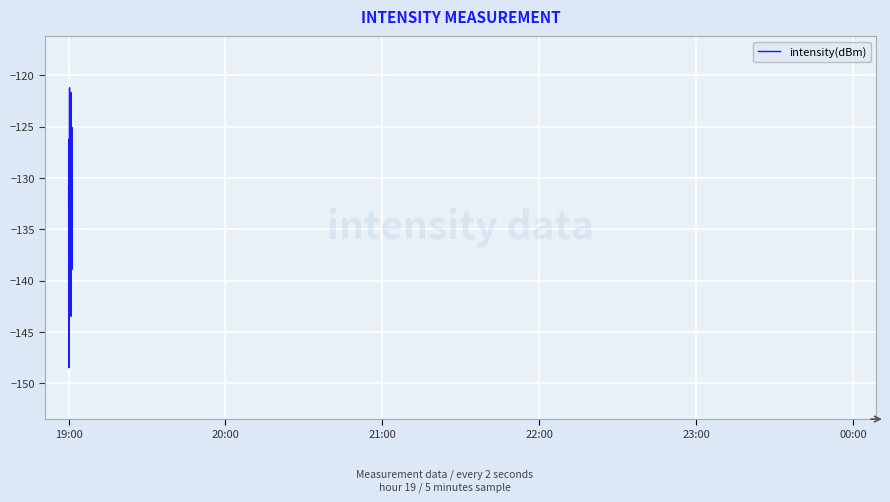

What is the difference between the maximum and minimum values?

27.3